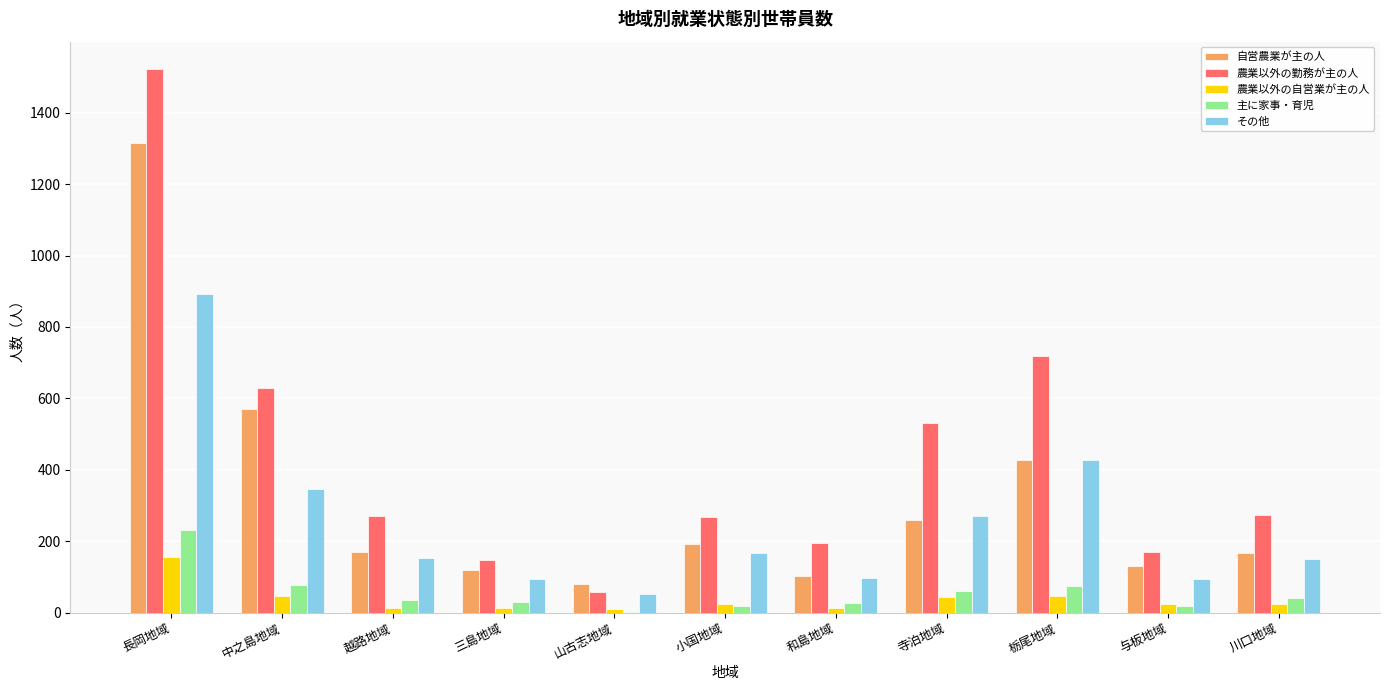

What is the greatest value displayed?

1523